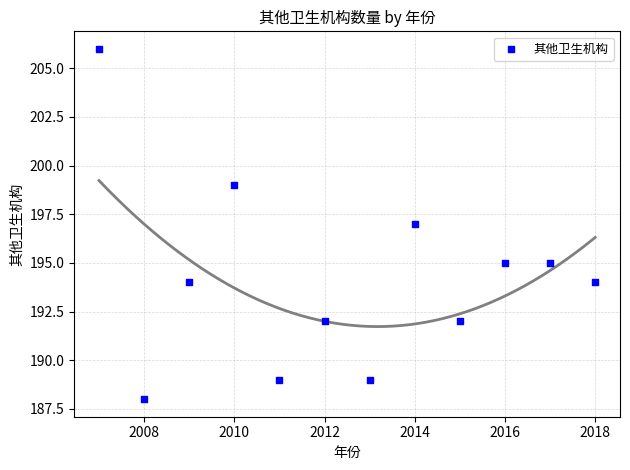

What is the range of Y values (max minus min)?

18